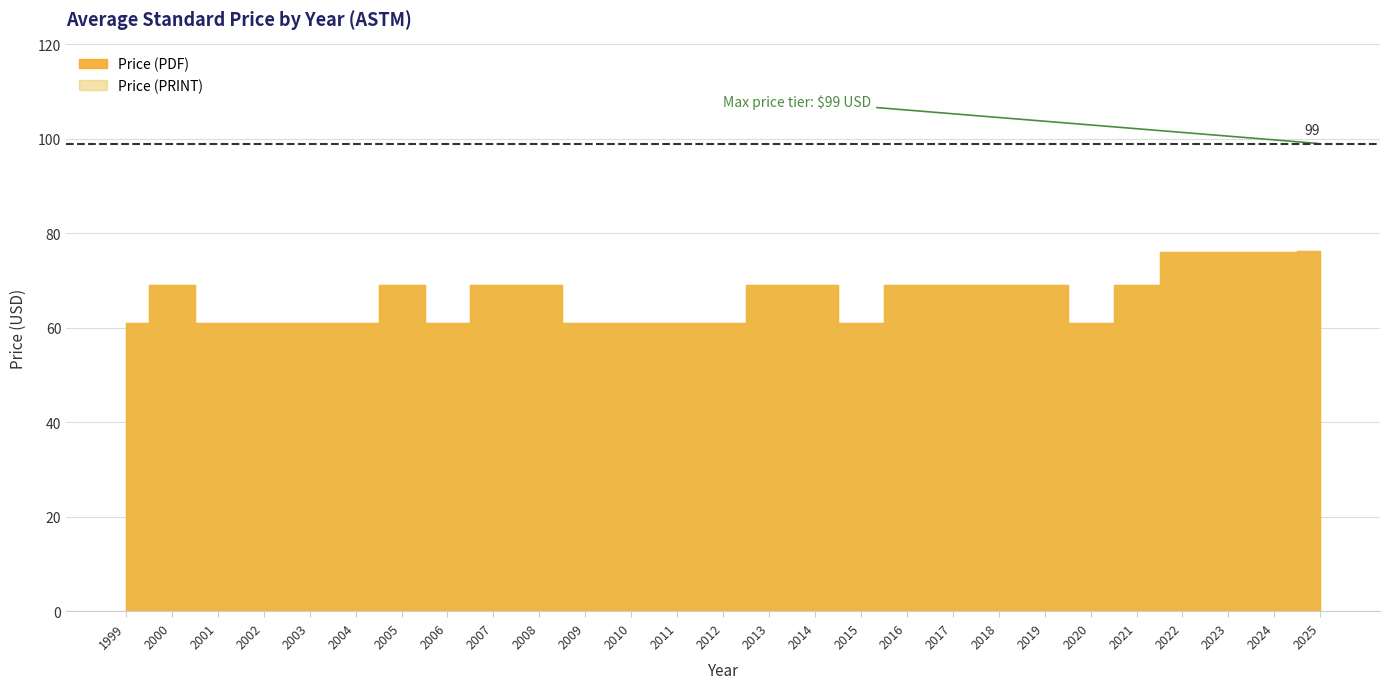

Which has a higher value, 11 or 12?

12